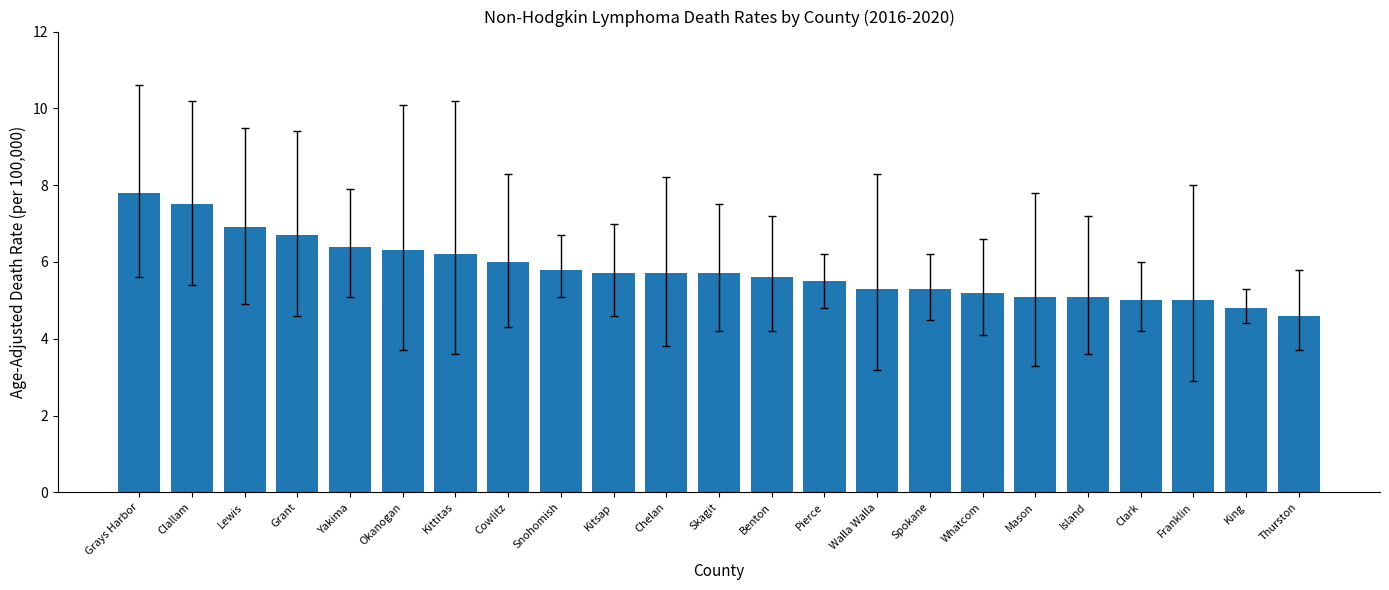

What is the greatest value displayed?

7.8